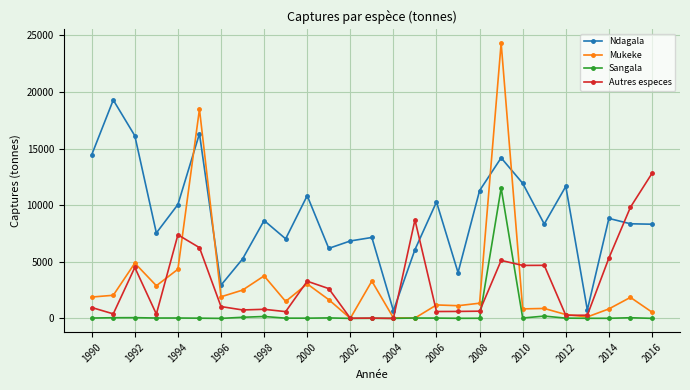

True or false: Ndagala has more than 2 interior local peaks.

True